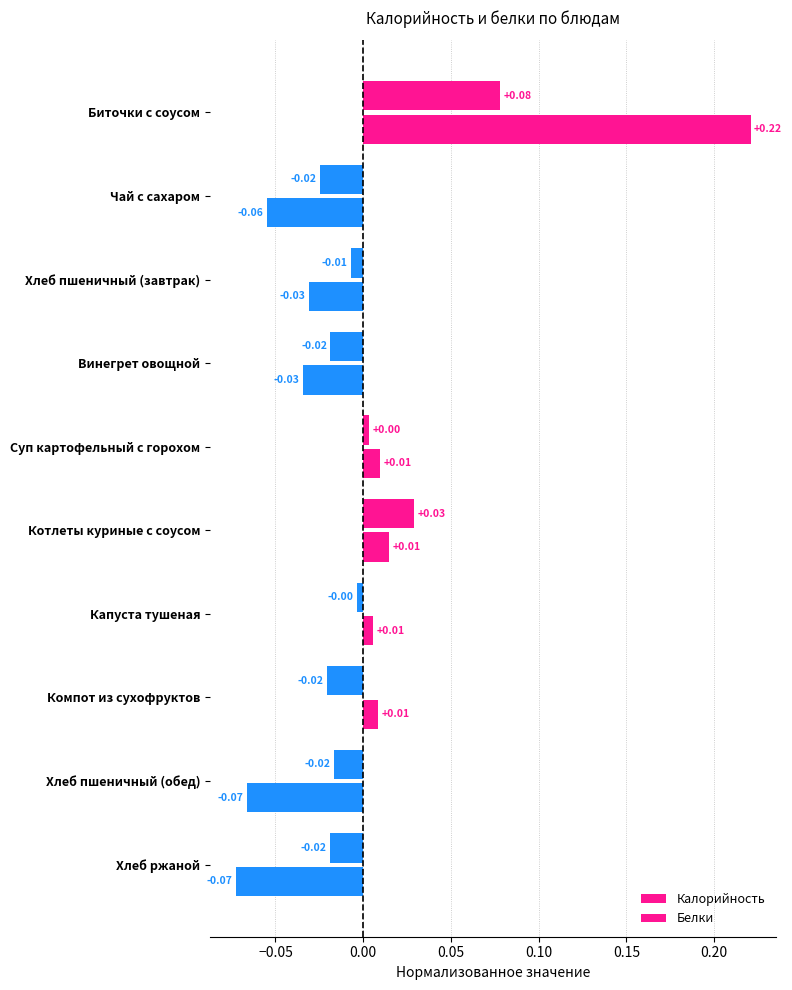

List the series in order of their peak value, highest first.

Калорийность, Белки